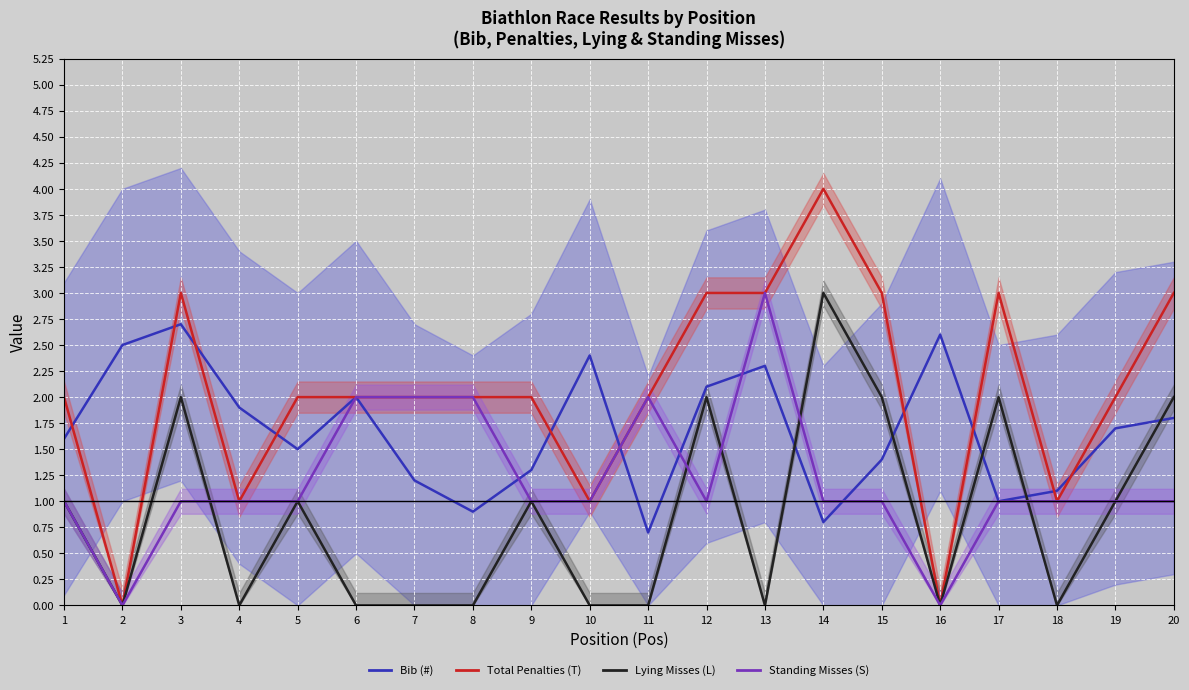

The Total Penalties (T) series shows 5.2 at 15. True or false?

False